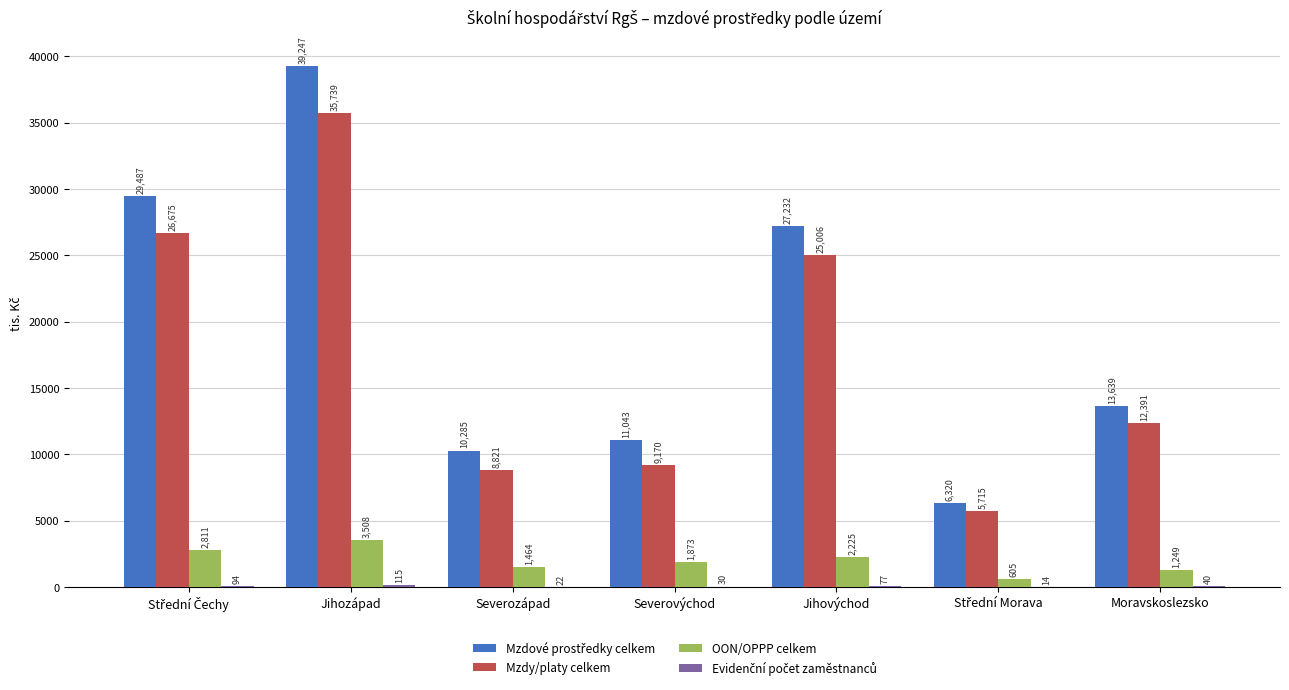

Which category has the highest value across all series?

Jihozápad